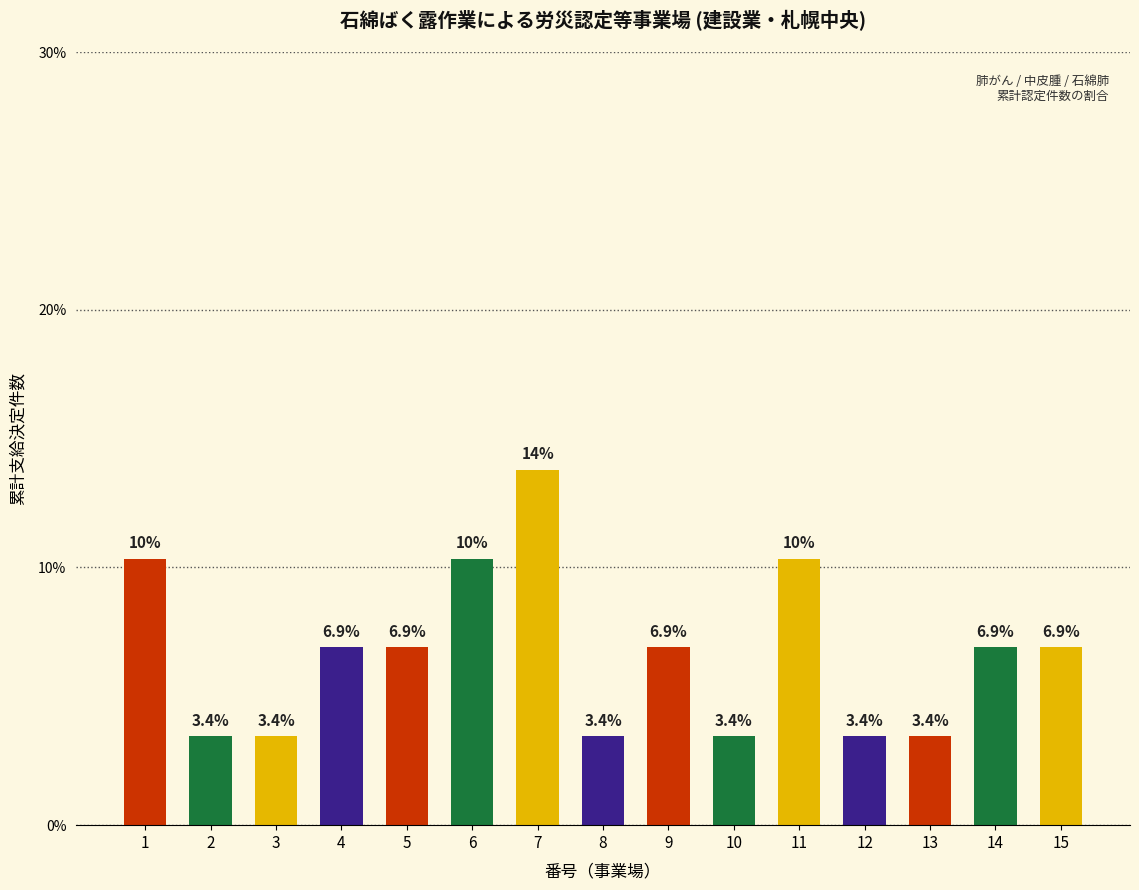

What is the value of the 15th bar from the left?

6.9